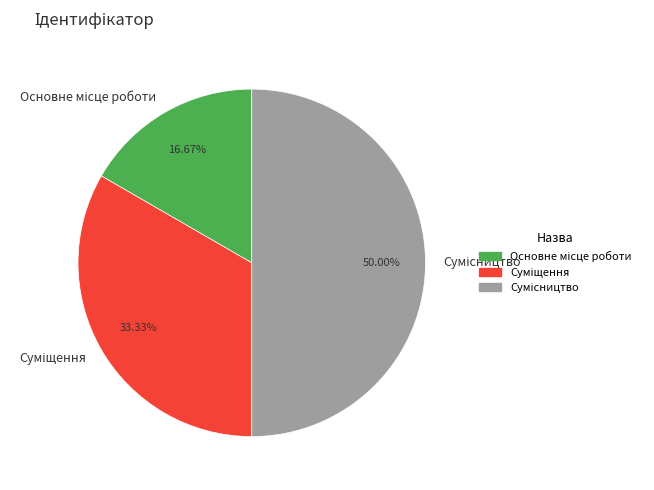

Count the number of slices in the pie.

3